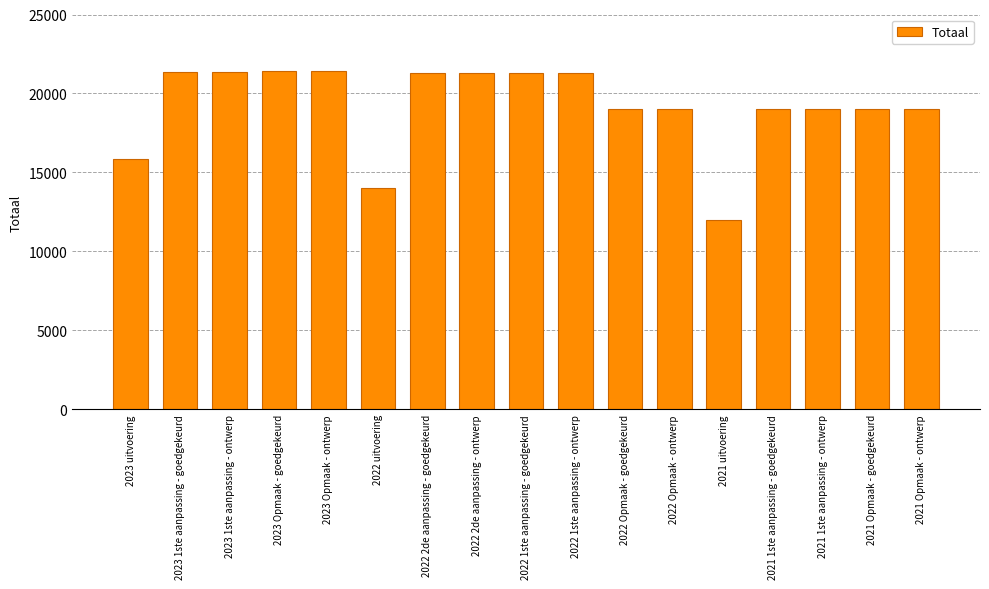

What position from the left is 2021 1ste aanpassing - goedgekeurd?

14